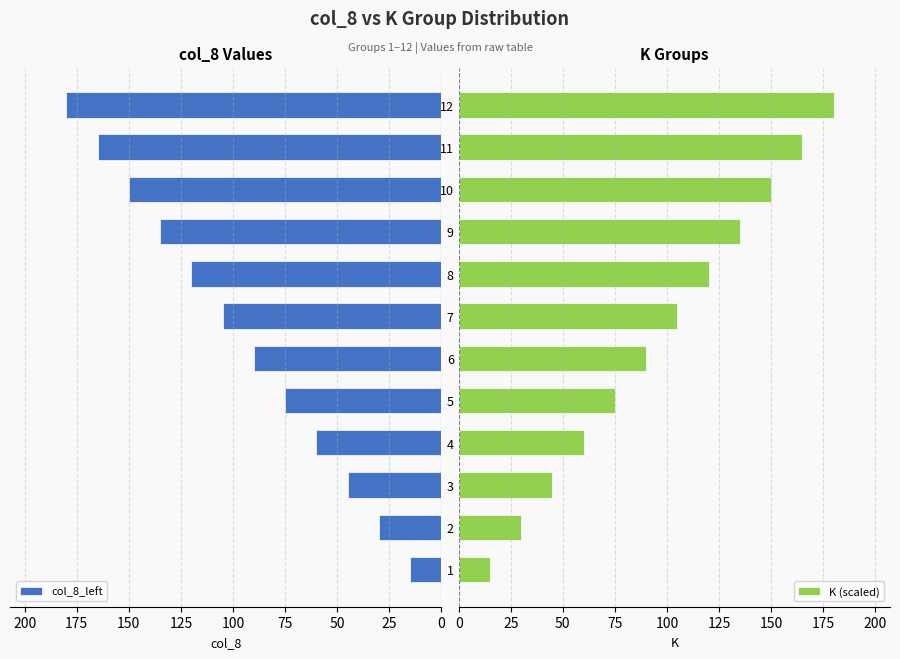

What are all the series names shown in the legend?

col_8_left, K (scaled)